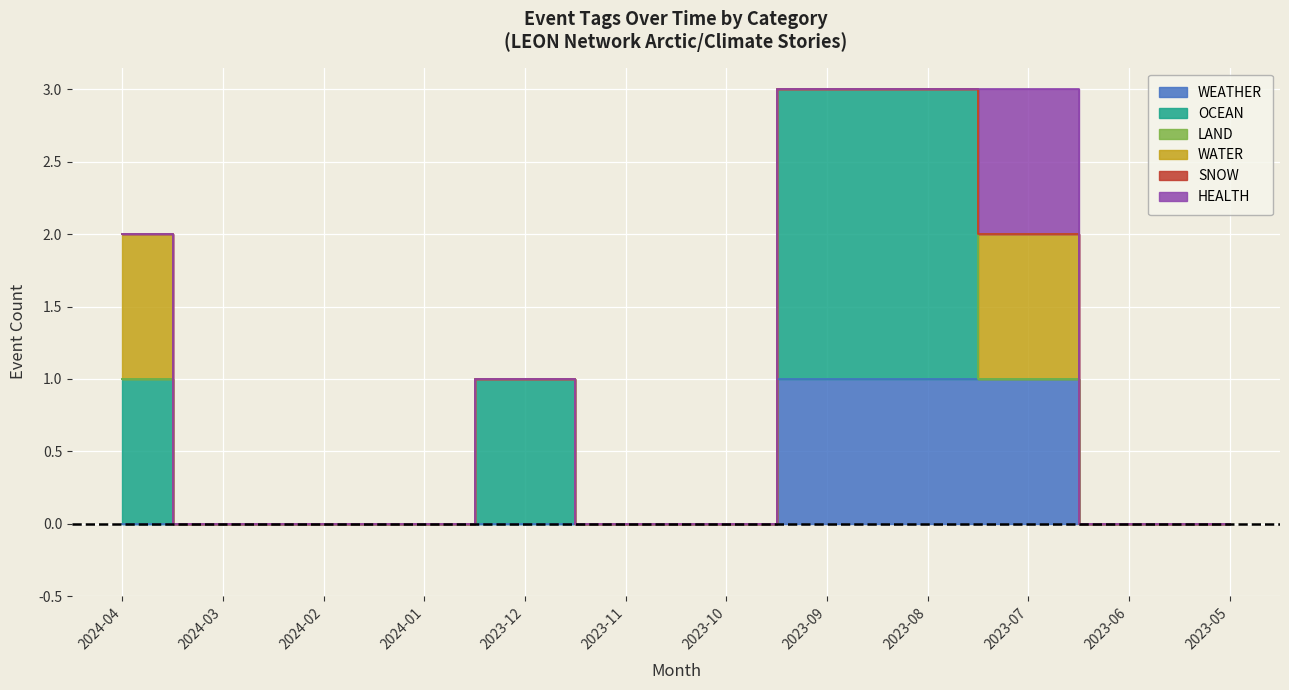

Which category has the highest value in the LAND series?

2024-04